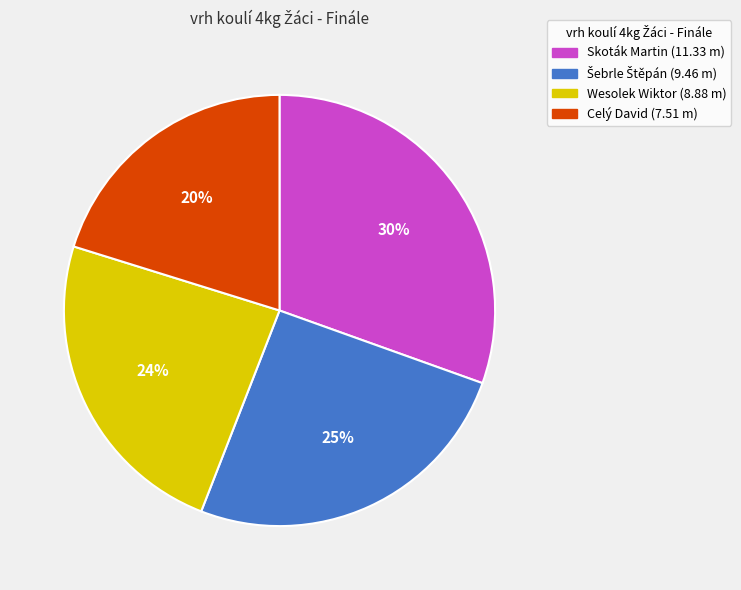

Count the number of slices in the pie.

4